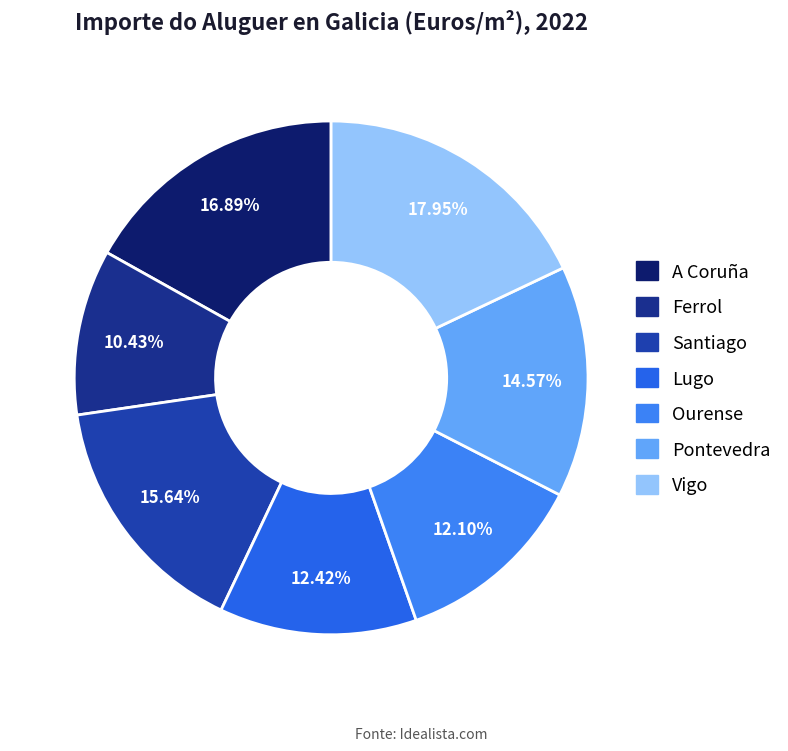

The Santiago slice represents 16% of the pie. True or false?

True